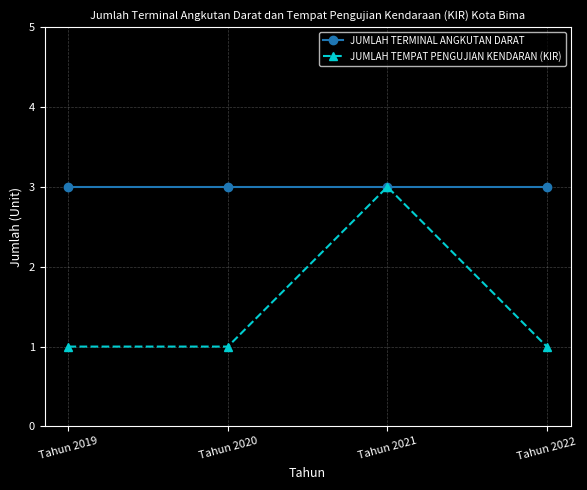

True or false: JUMLAH TEMPAT PENGUJIAN KENDARAN (KIR) has more than 0 points higher than both neighbors.

True